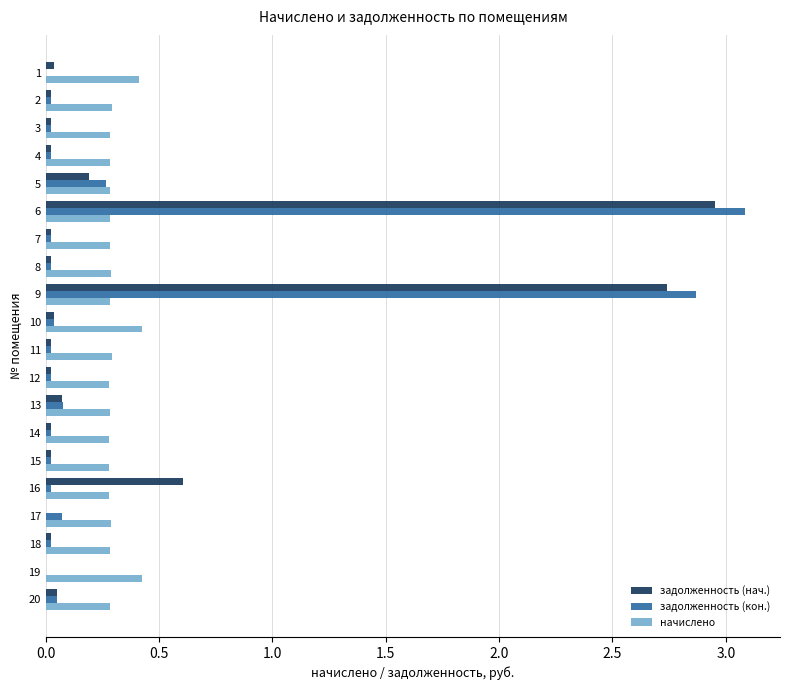

Which category has the highest value across all series?

6